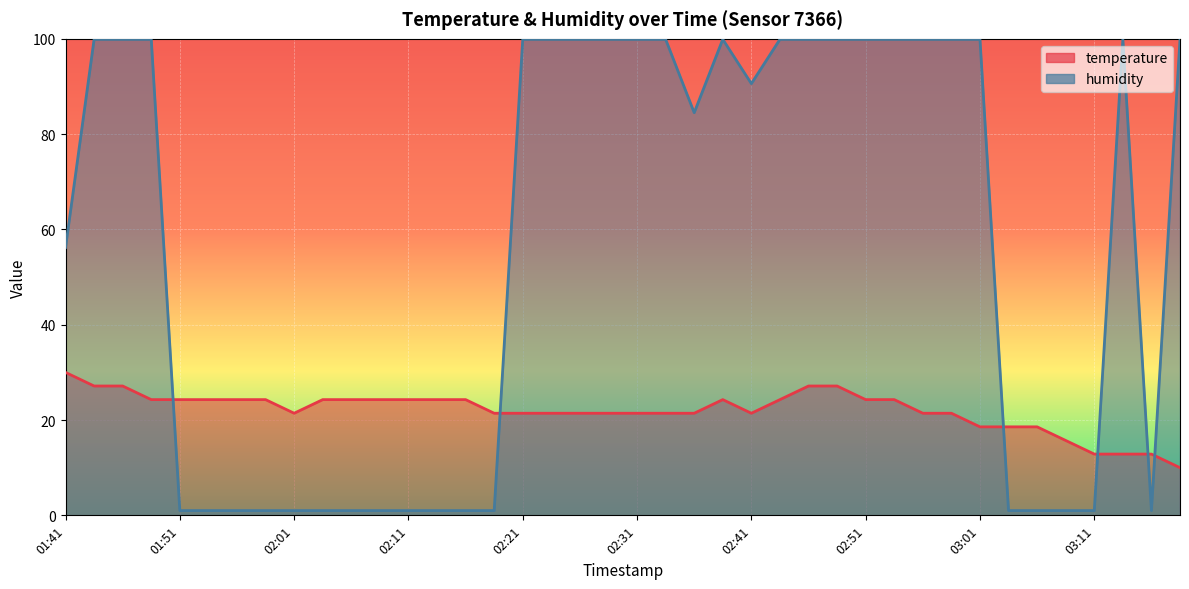

Rank the series by their maximum value, from highest to lowest.

humidity, temperature